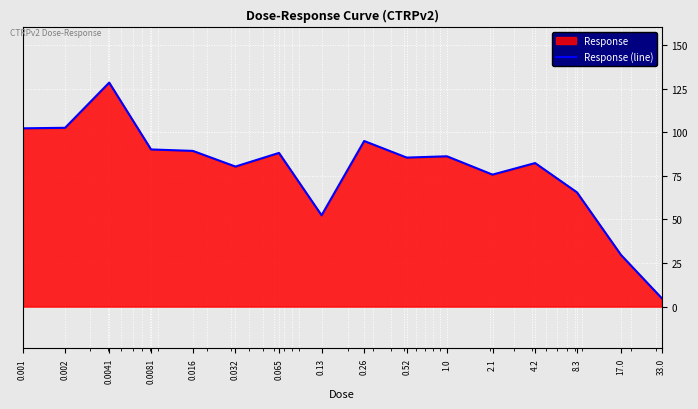

How many interior local valleys (lower than both neighbors) does the data have?

4